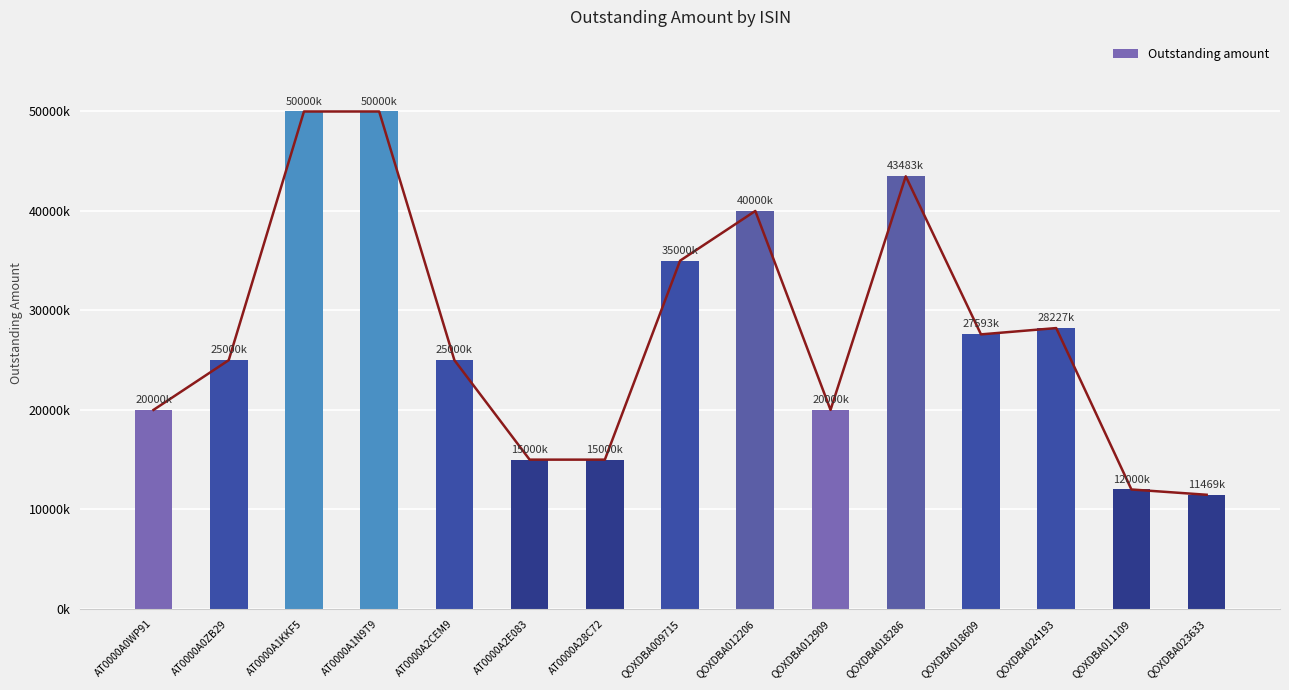

How many values are below 25000000?

6